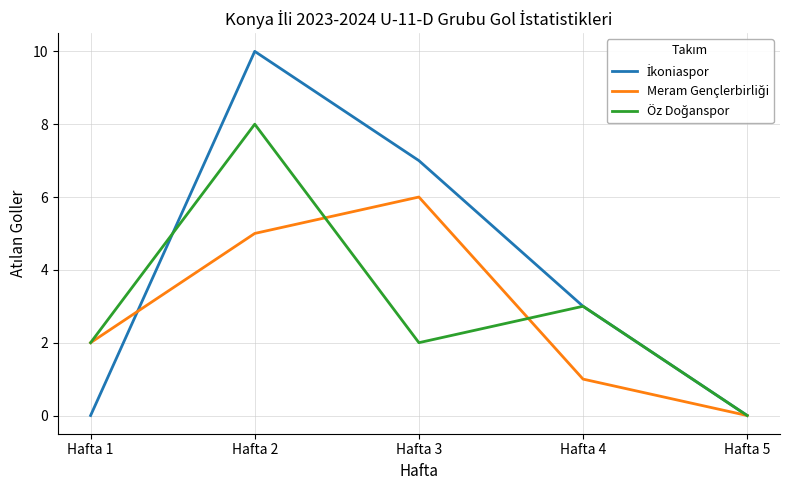

At which category is the sum across all series the highest?

Hafta 2